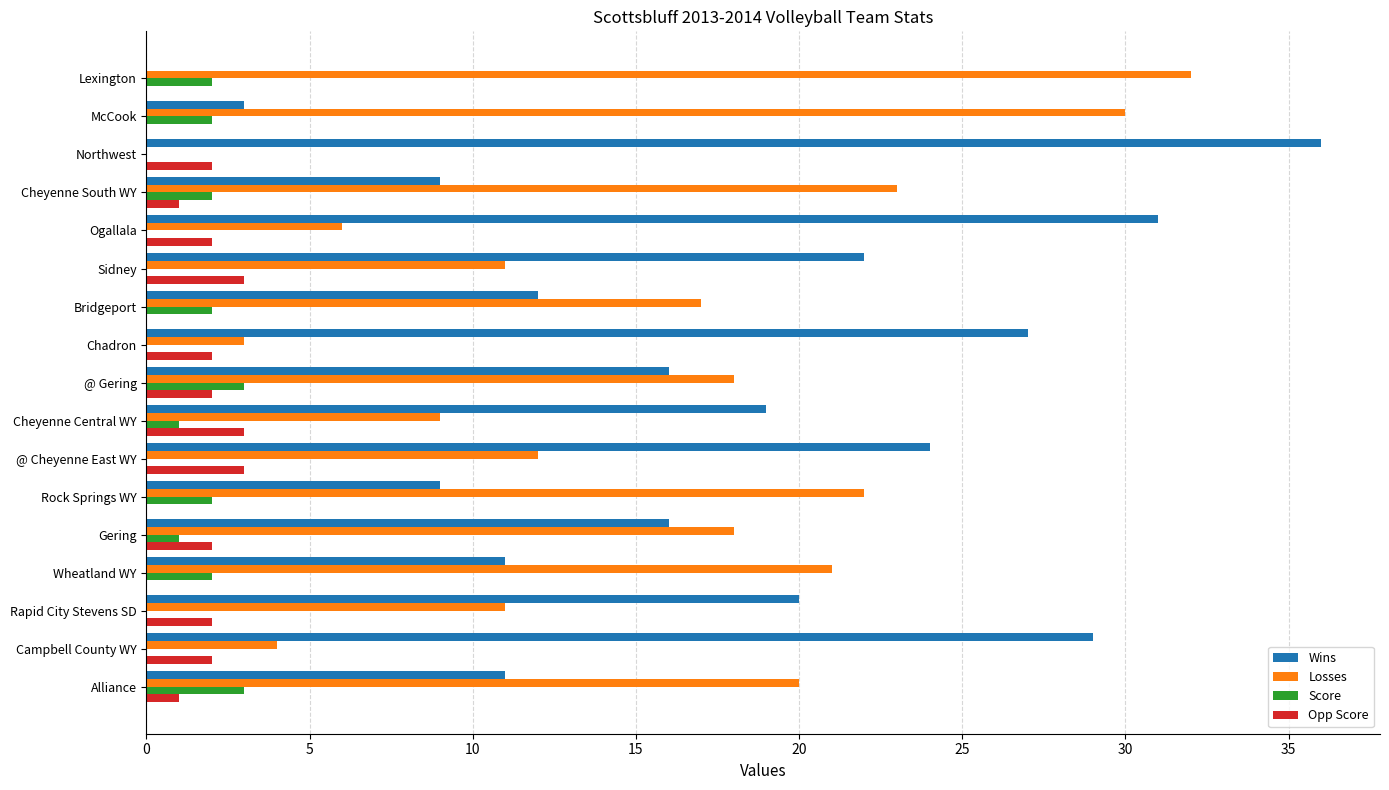

What value does the Losses series have at Cheyenne South WY?

23